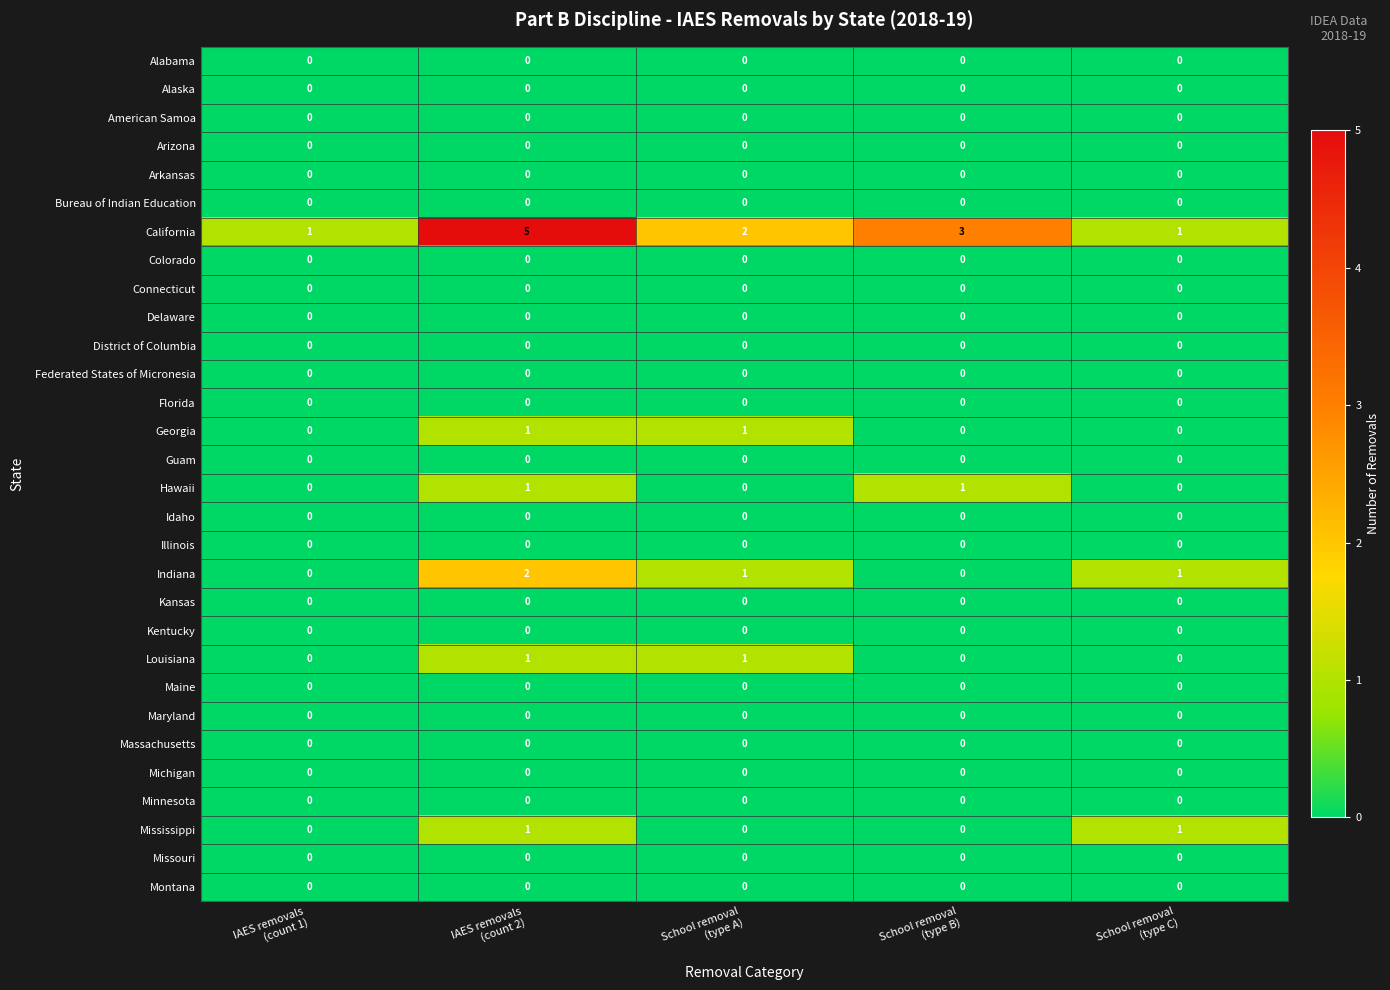

At which category is the sum across all series the highest?

IAES removals
(count 2)